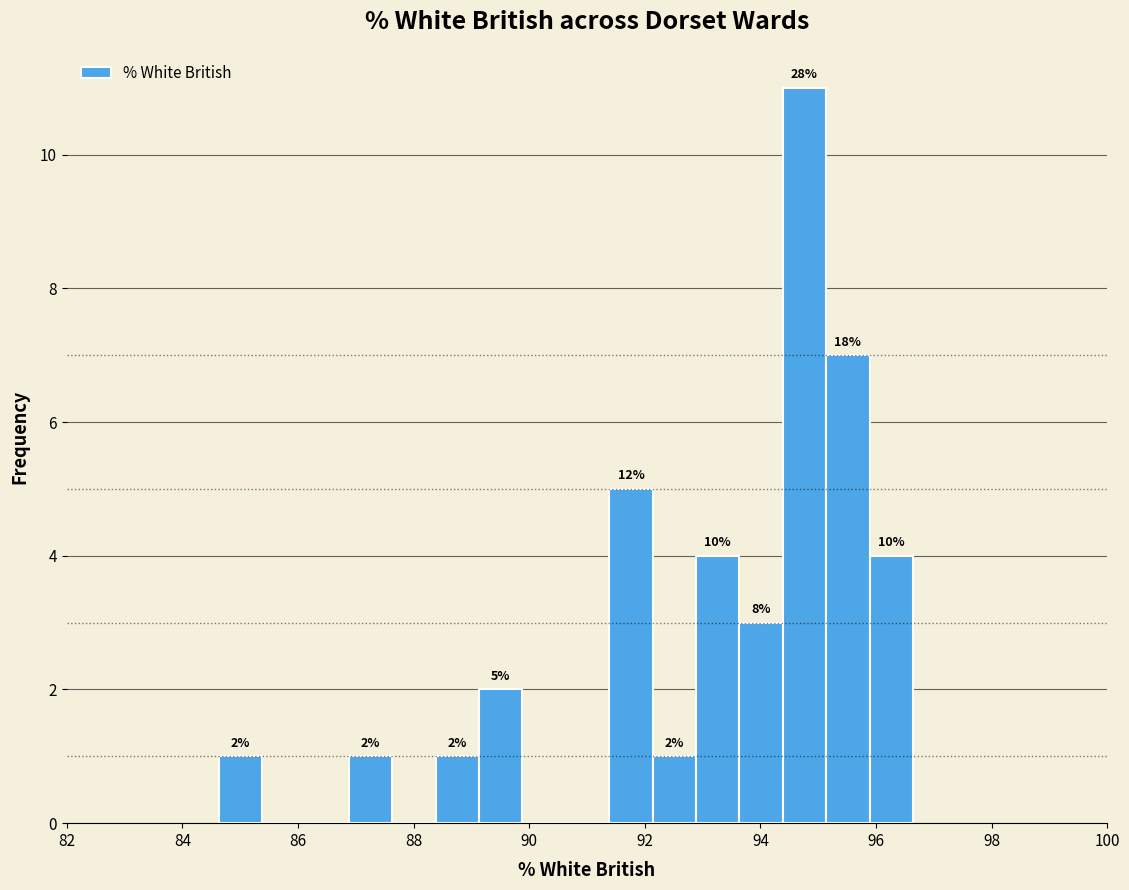

Read against the x-axis, roughly where is the centre of the tallest bar?

94.8